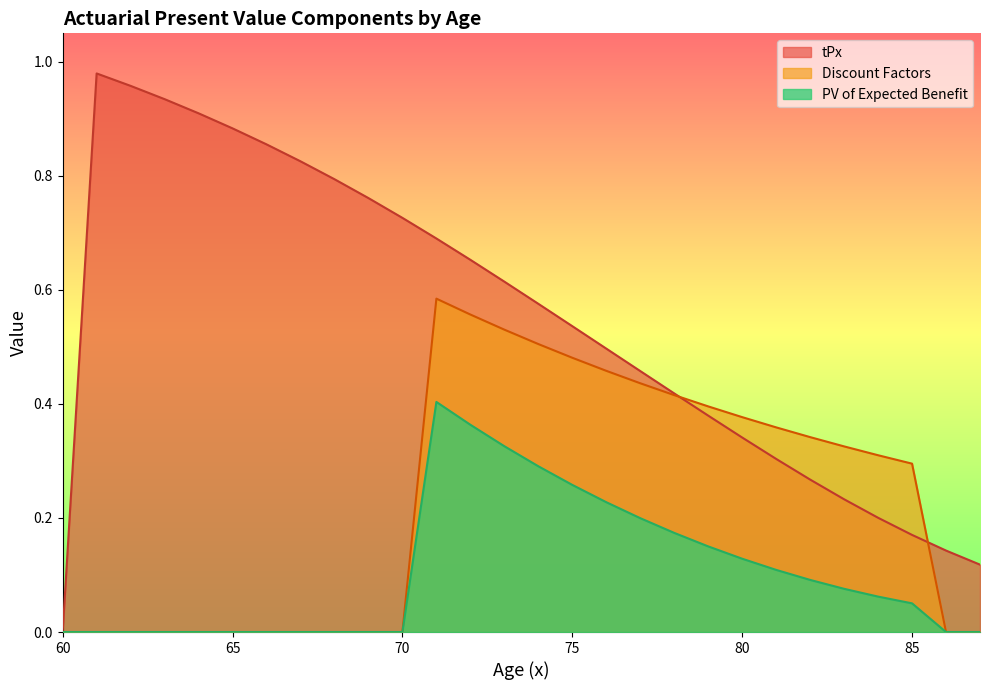

What are all the series names shown in the legend?

tPx, Discount Factors, PV of Expected Benefit